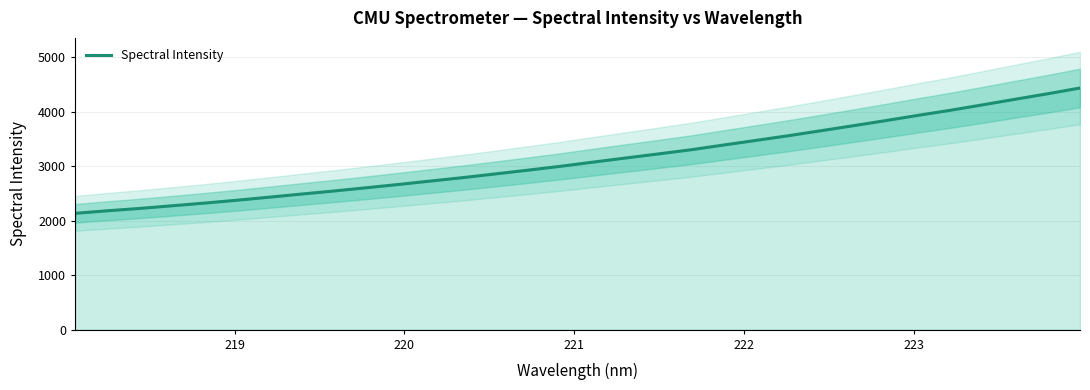

What is the difference between the second highest and minimum values?

2192.7